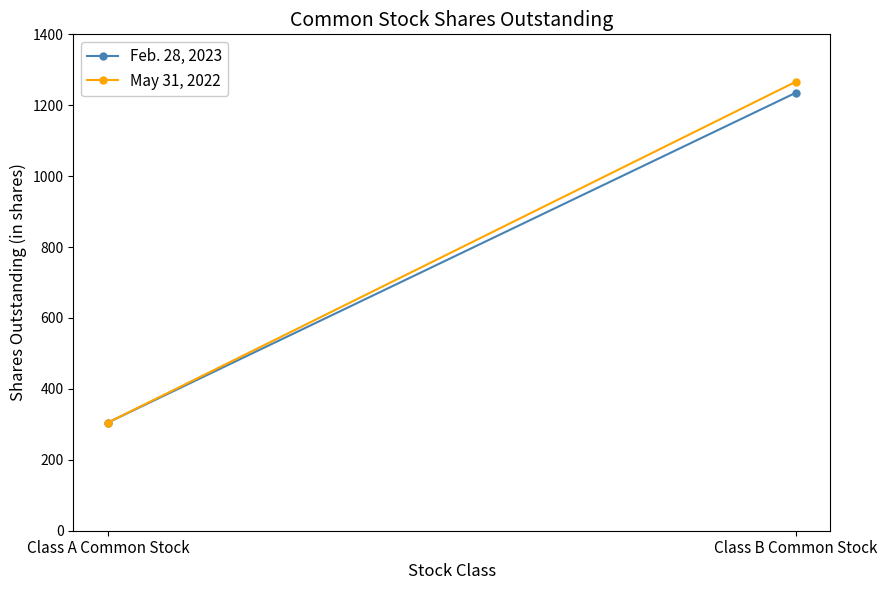

What are all the series names shown in the legend?

Feb. 28, 2023, May 31, 2022